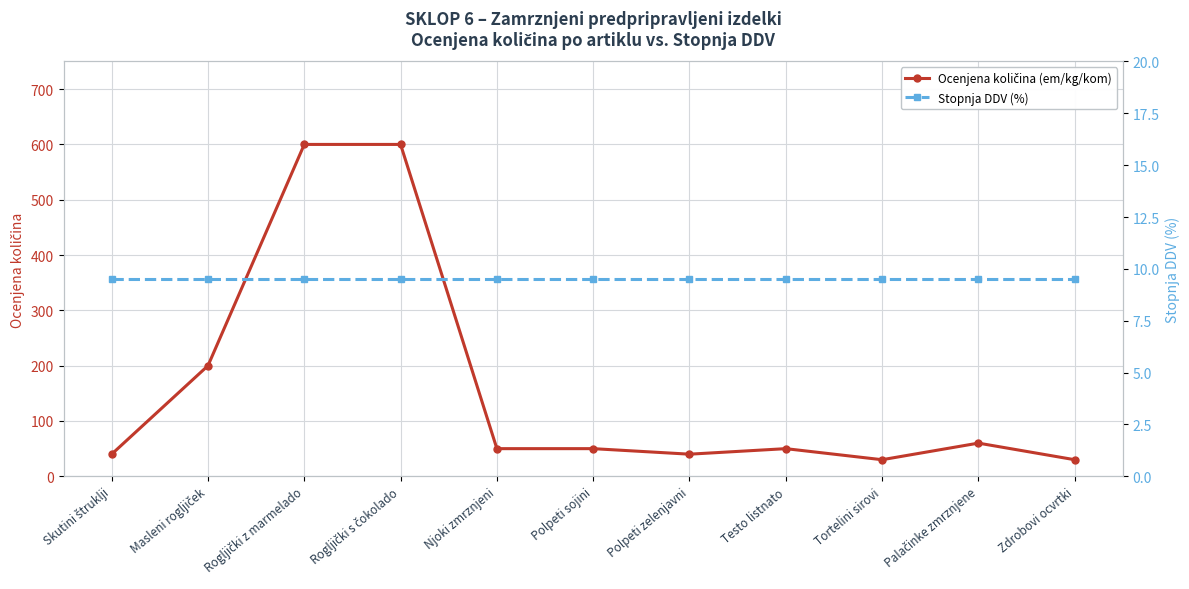

Reading right to left, transcribe all the data shown in this chart.

Ocenjena količina (em/kg/kom): 30.0	60.0	30.0	50.0	40.0	50.0	50.0	600.0	600.0	200.0	40.0
Stopnja DDV (%): 9.5	9.5	9.5	9.5	9.5	9.5	9.5	9.5	9.5	9.5	9.5